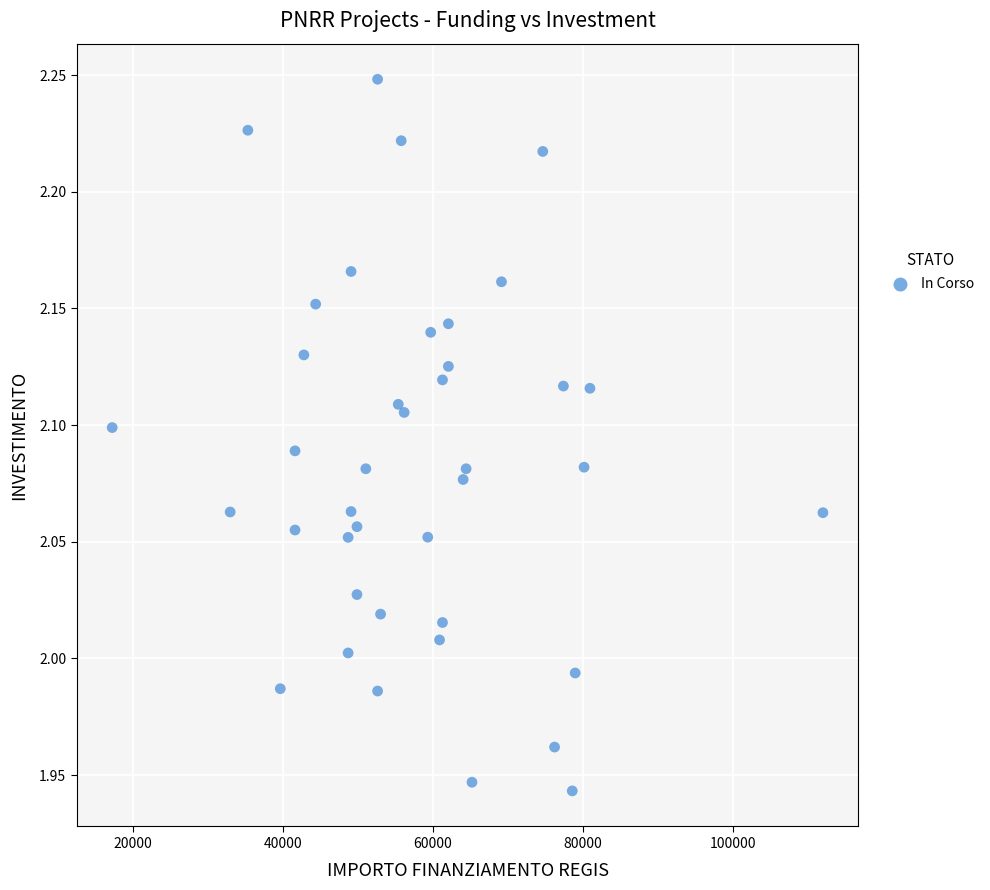

What is the range of Y values (max minus min)?

0.3